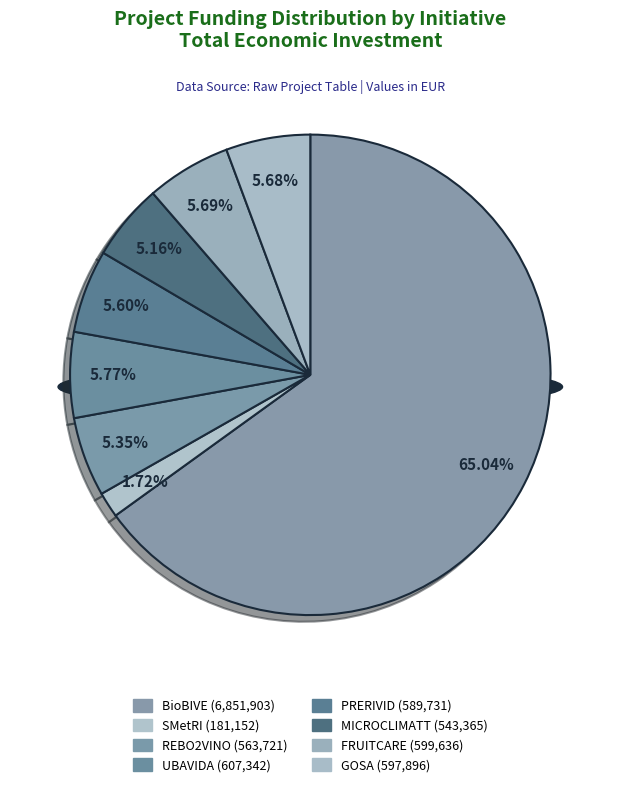

To the nearest percent, what is the difference between the largest and smallest slice percentages?

63%